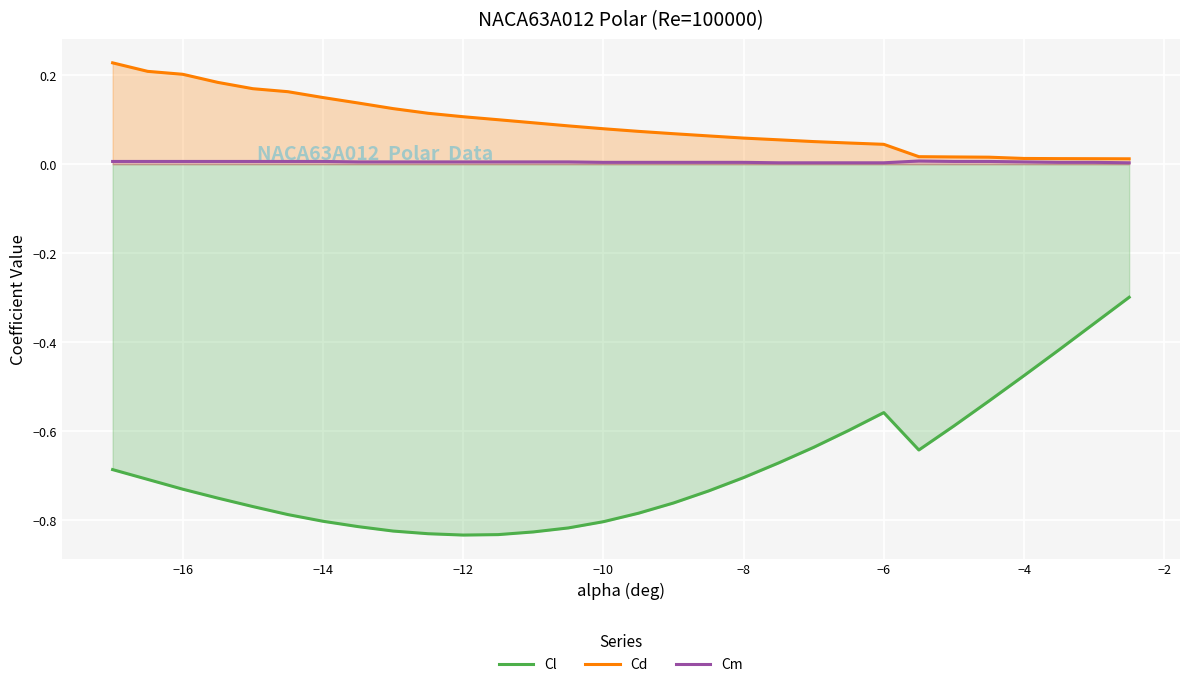

List the series in order of their peak value, highest first.

Cd, Cm, Cl